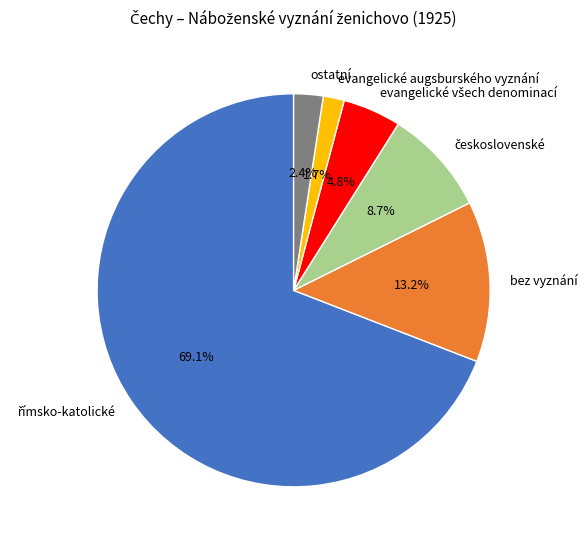

How much of the chart is everything except bez vyznání?

86.8%